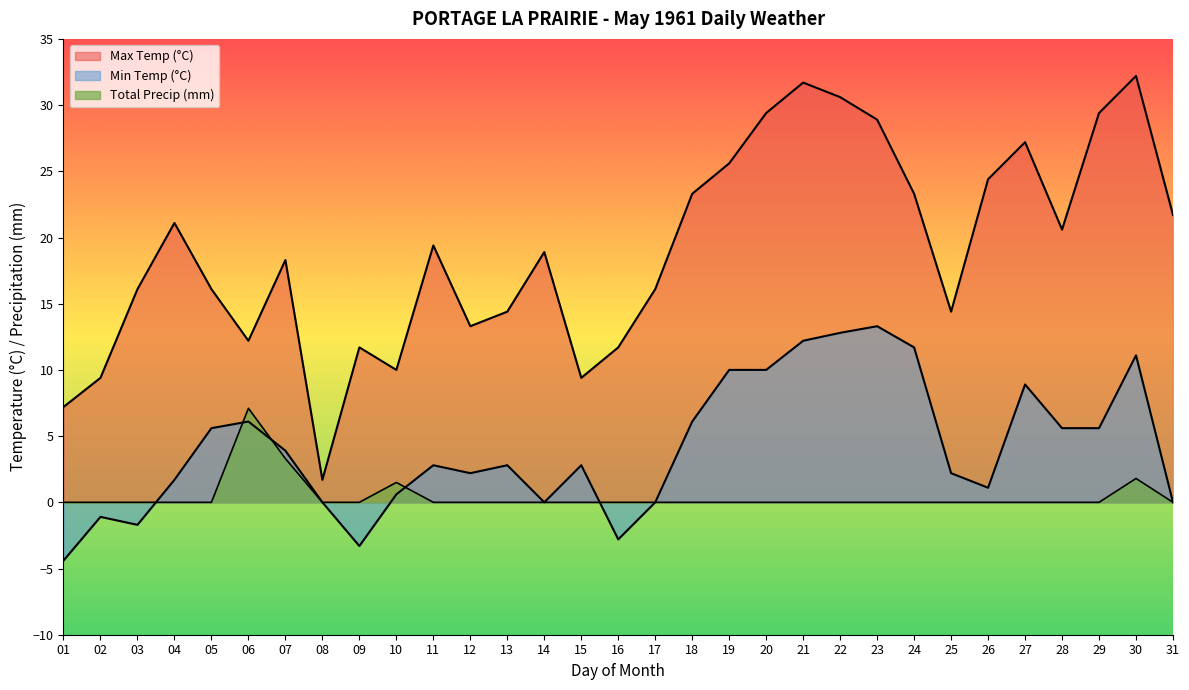

Between 27 and 06, which is larger?

27